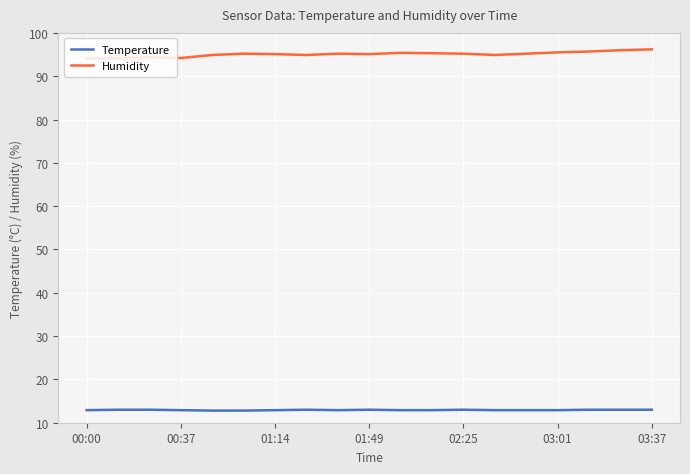

What is the minimum value shown in the chart?

12.8